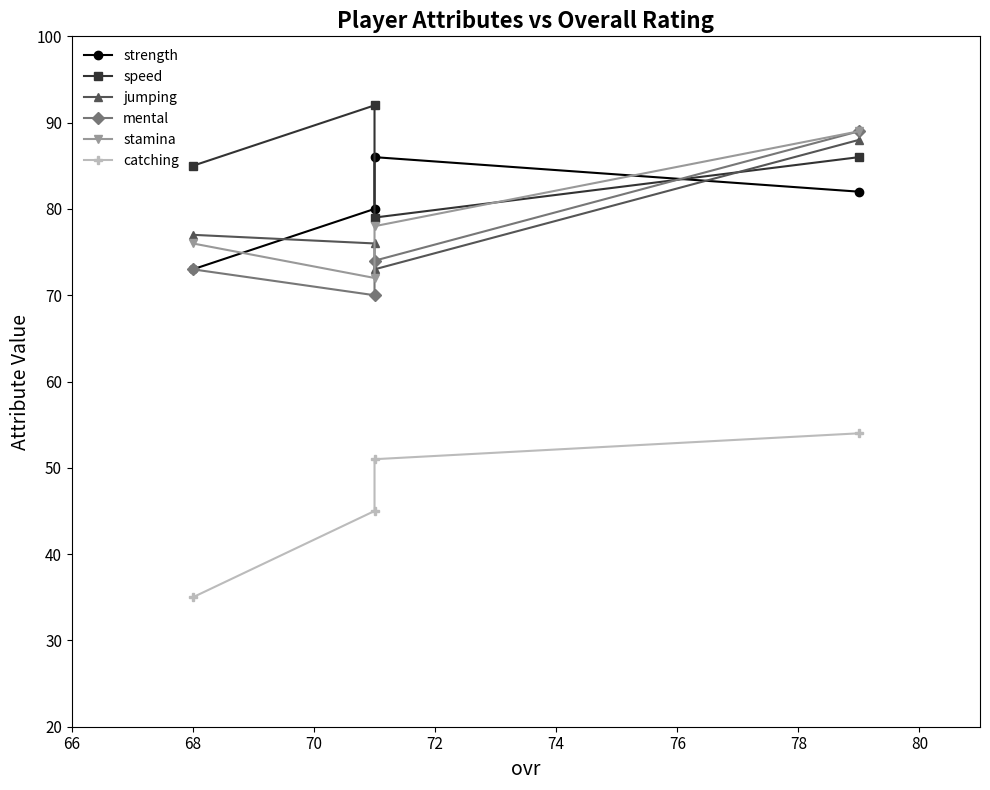

Which series has the widest spread of values?

mental